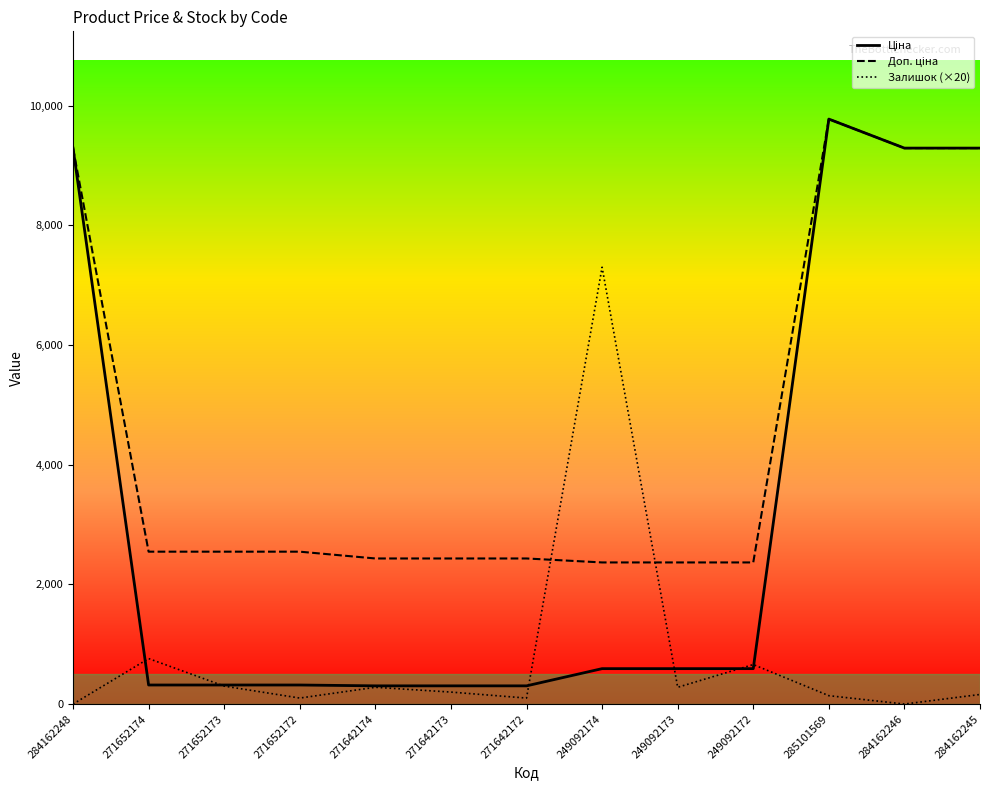

Where is Залишок (×20) nearest to the value 3650?

271652174